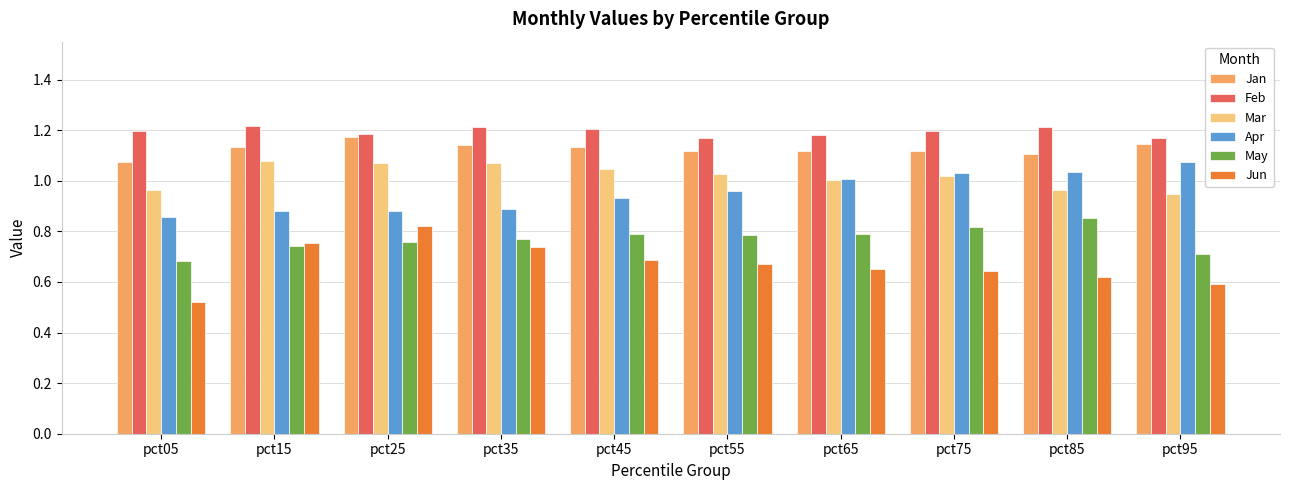

Which category has the lowest value in the Mar series?

pct95